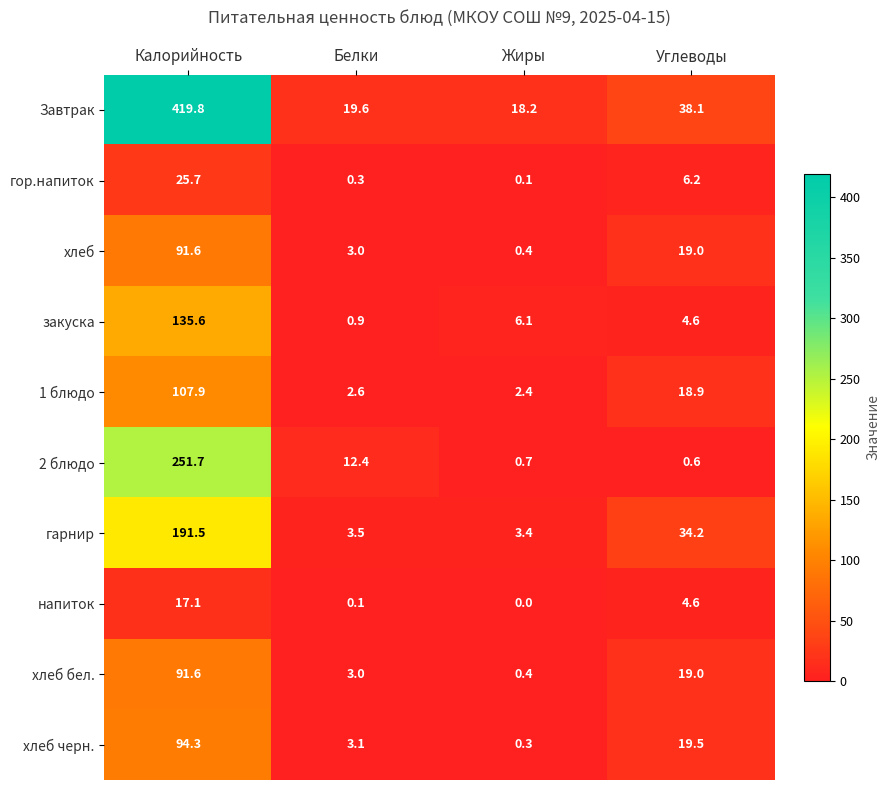

What is the difference between the maximum and minimum values in the закуска series?

134.7